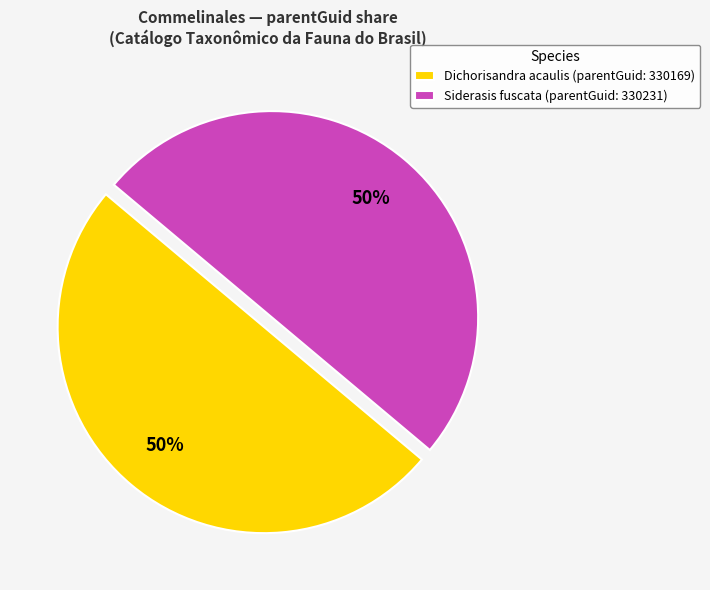

Approximately how many times larger is the value at Dichorisandra acaulis (parentGuid: 330169) compared to Siderasis fuscata (parentGuid: 330231)?

1.0